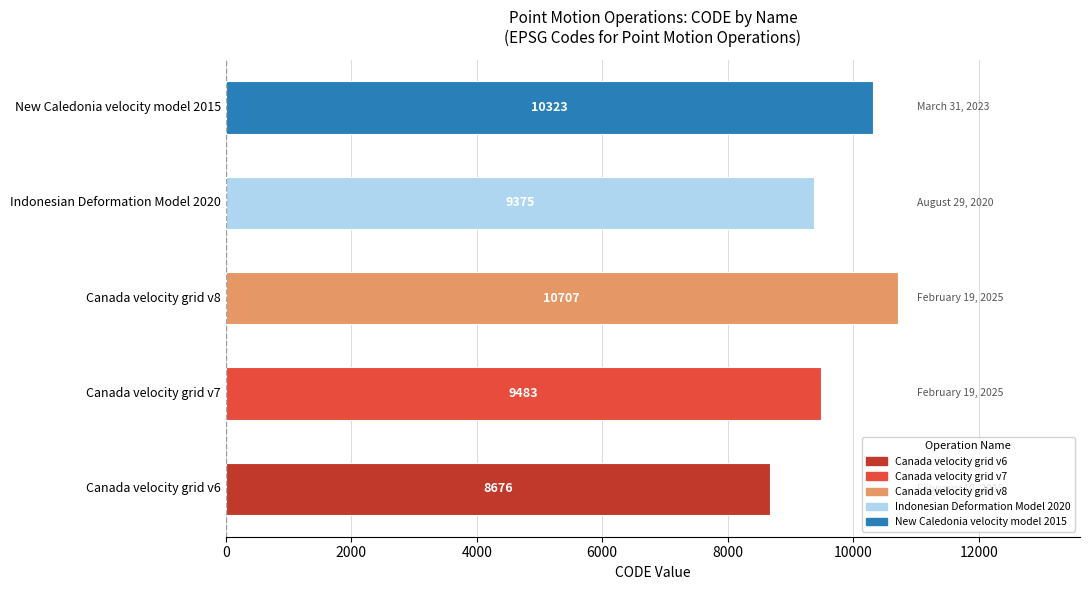

Is it true that the value at Canada velocity grid v7 is 9483?

True